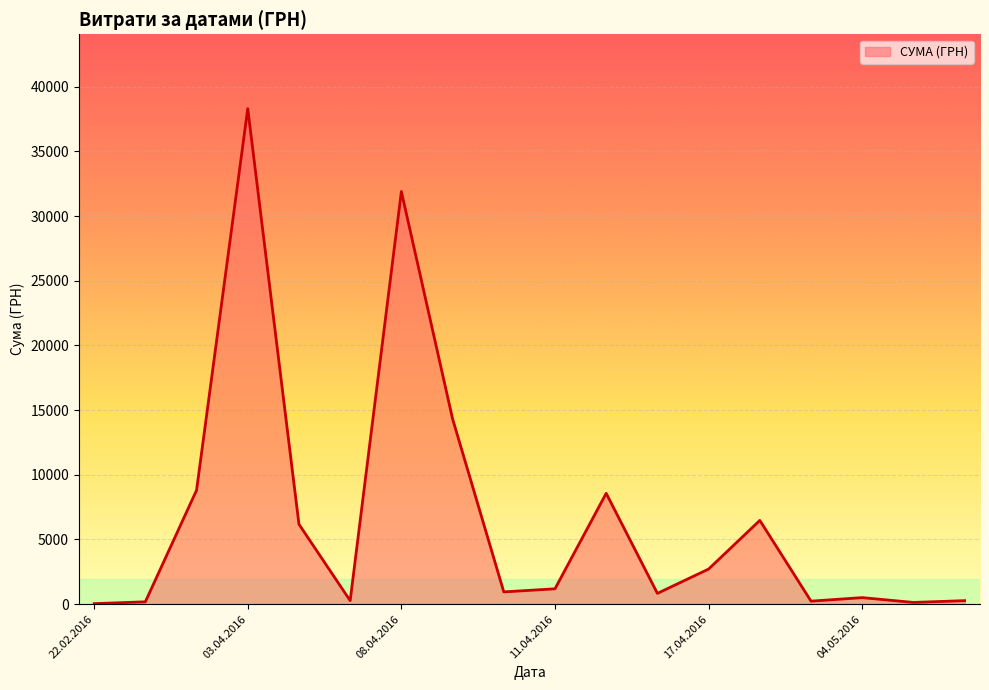

What is the difference between the maximum and minimum values?

38264.5